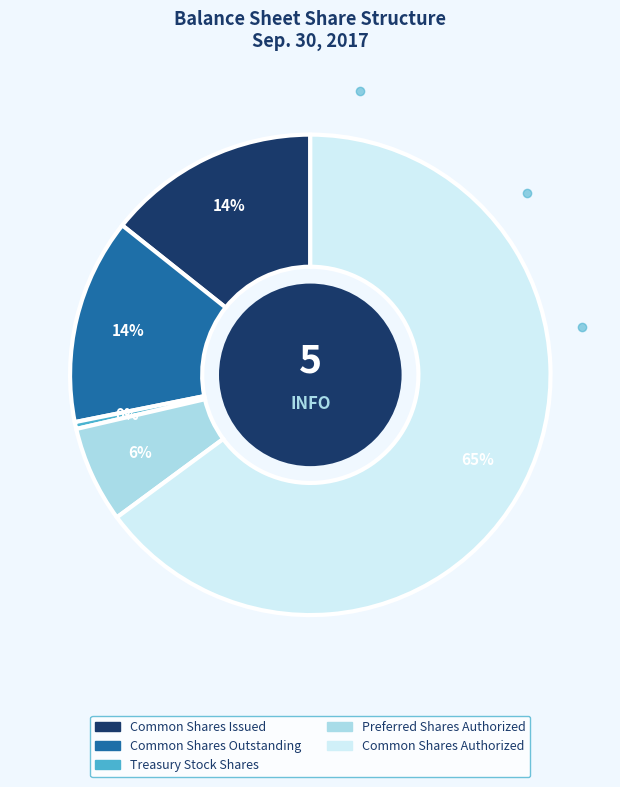

Is there a majority slice in this chart?

Yes